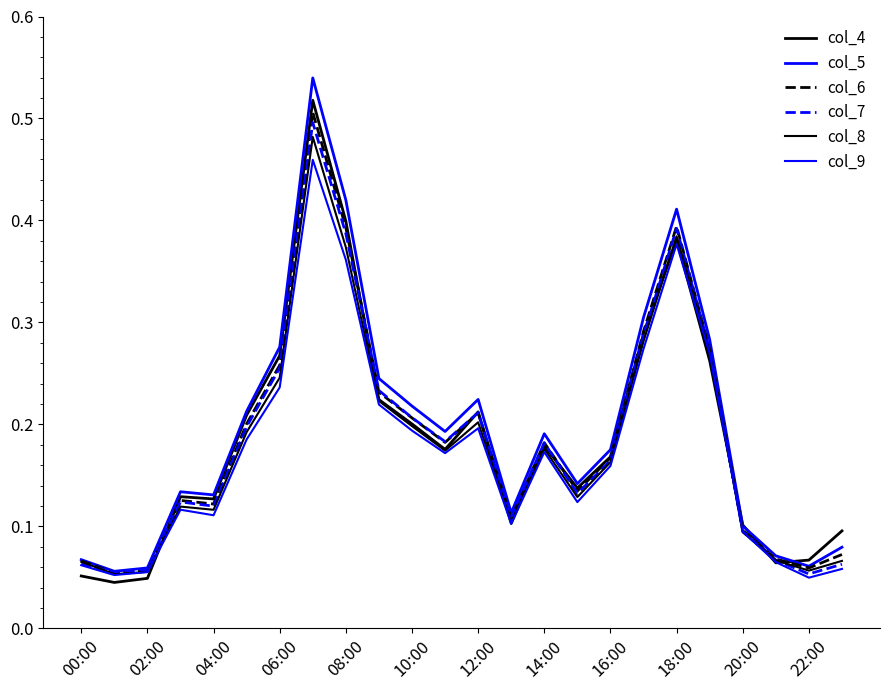

Is this an area chart (filled region under the line)?

No